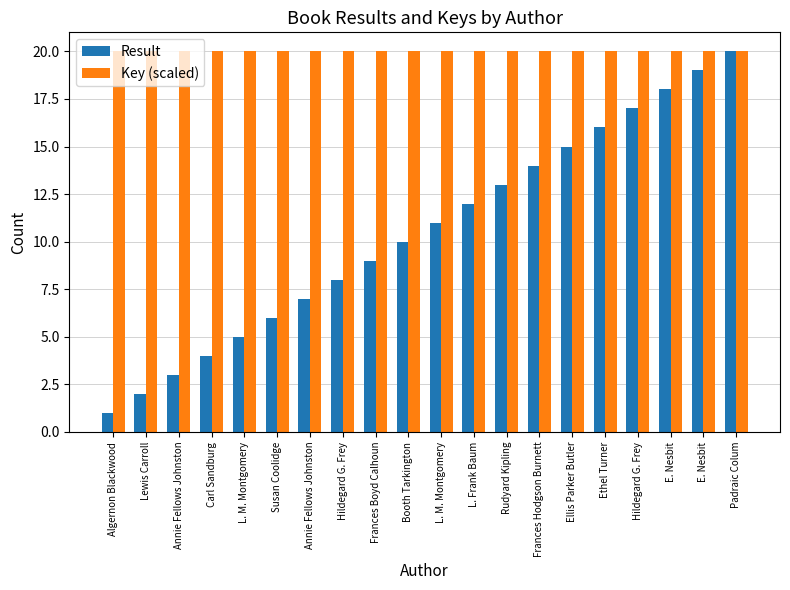

What is the sum of all Key (scaled) values?

400.0